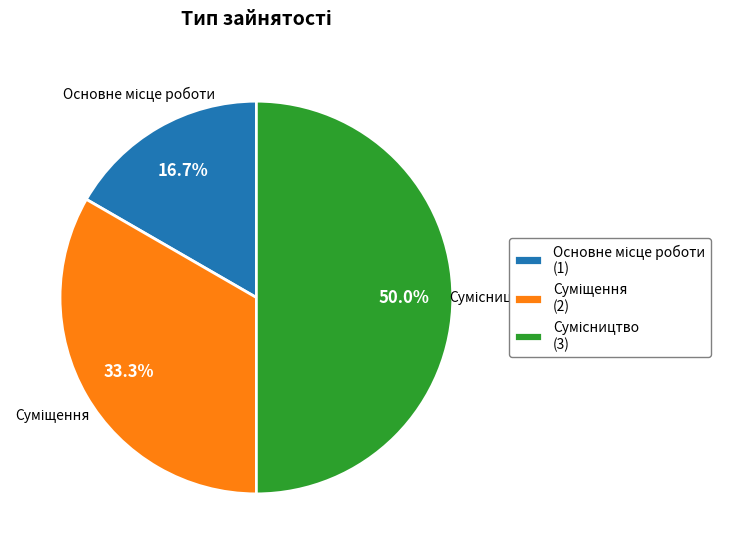

To the nearest percent, what percentage of the pie is Основне місце роботи?

17%